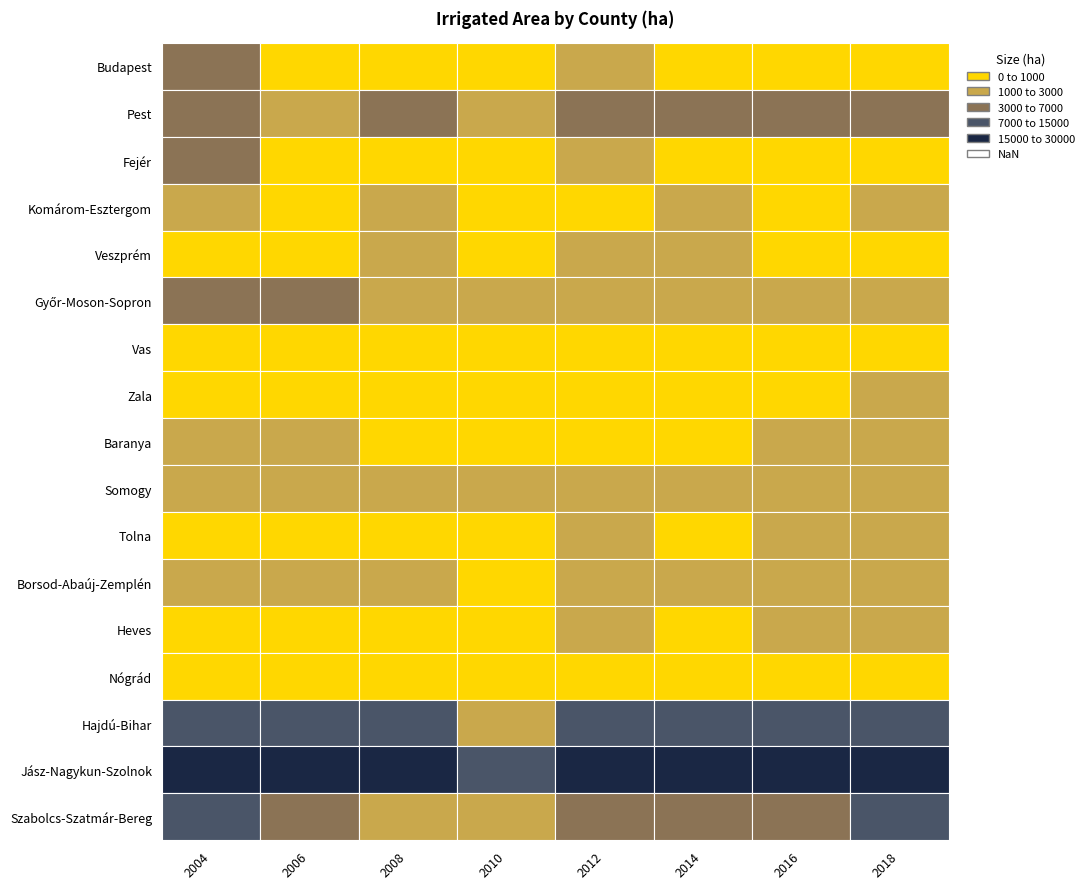

The value of Heves at 2 is 162.3. True or false?

False